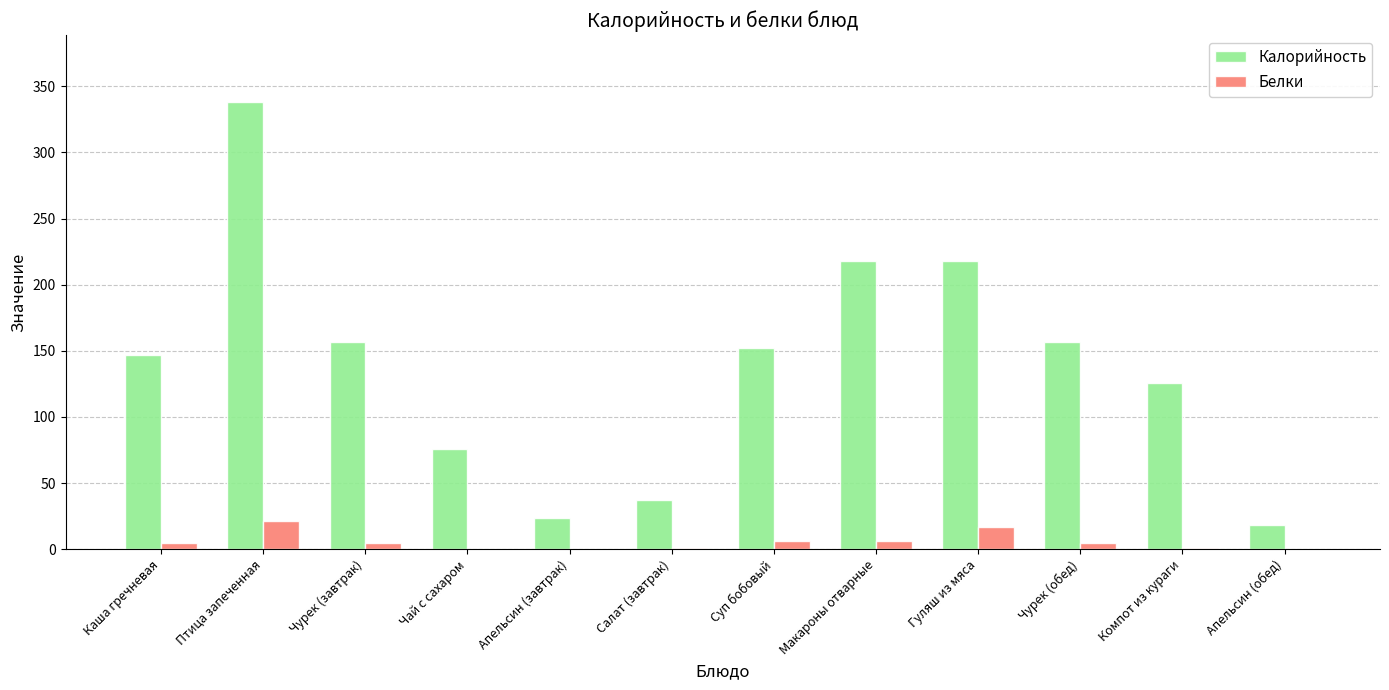

What is the highest value of the Калорийность series?

338.0